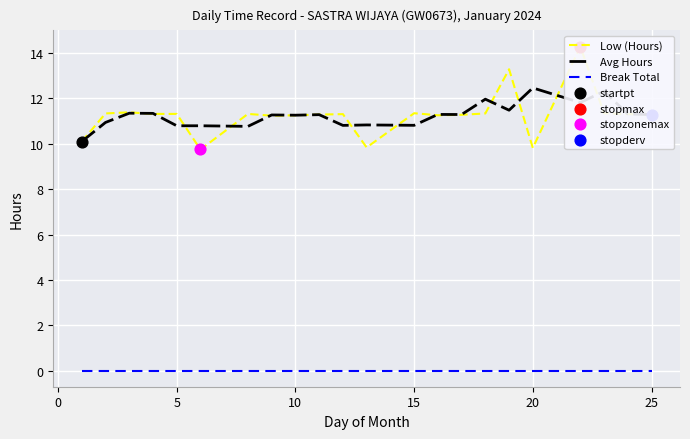

Which series has the largest Y range (max minus min)?

Low (Hours)